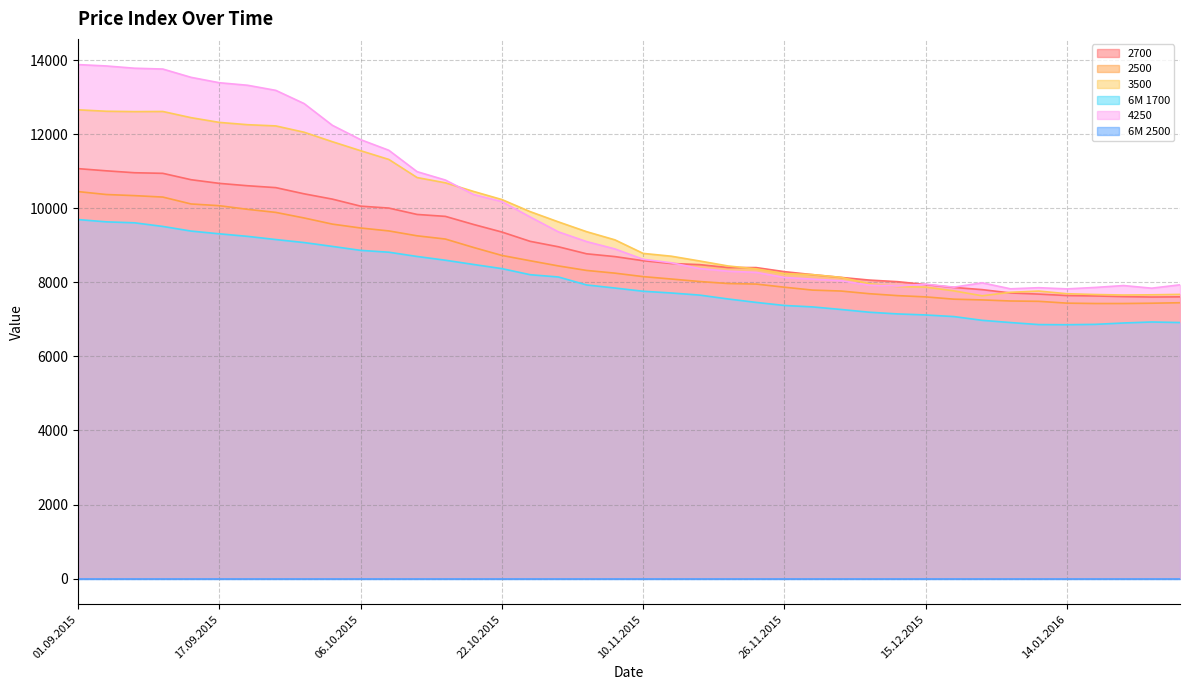

True or false: 2500 and 3500 cross at least once.

False